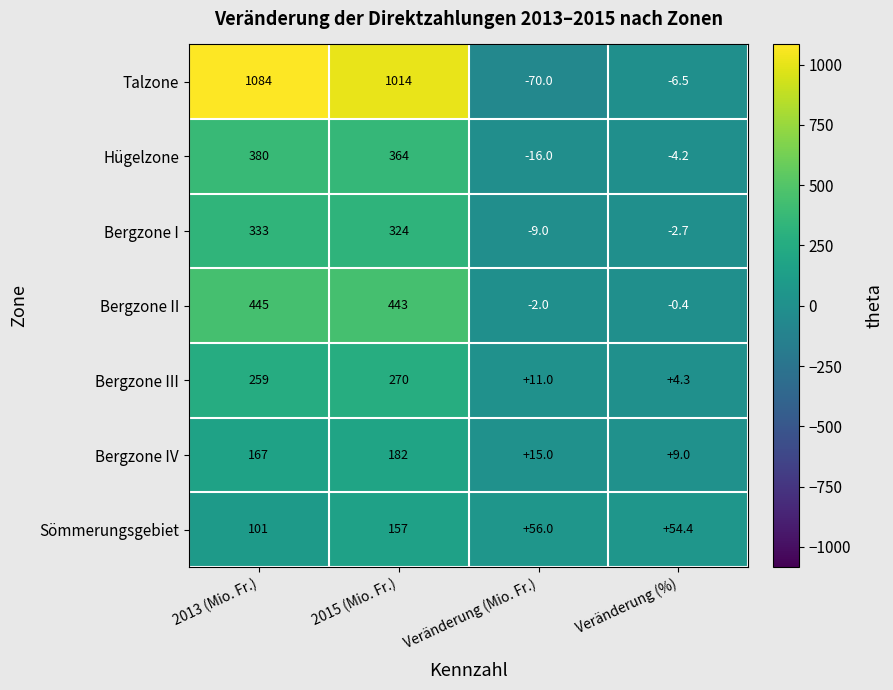

Which series has the largest range (max minus min)?

Talzone